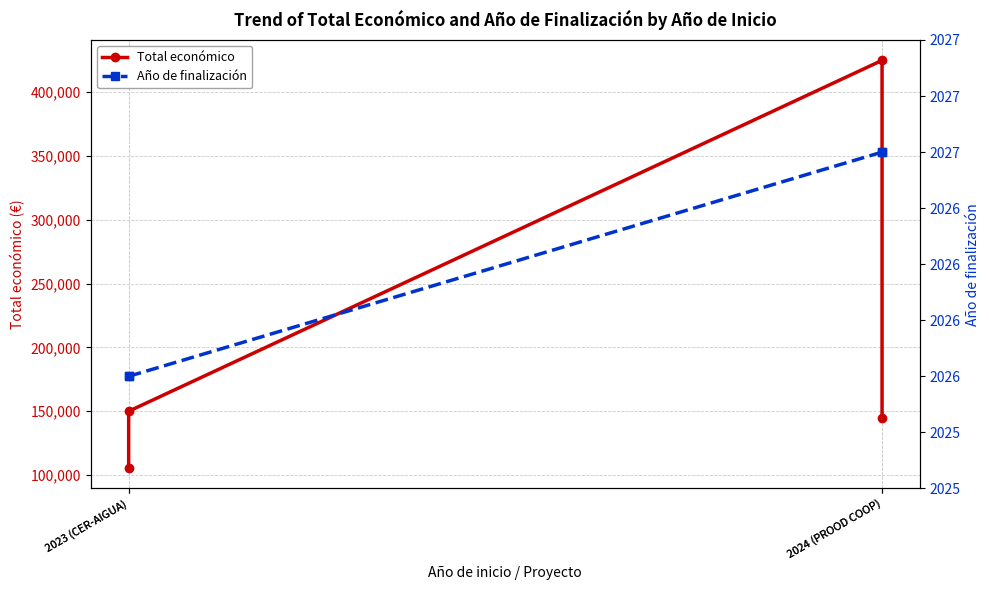

At which label does Total económico reach its minimum?

2023 (CER-AIGUA)